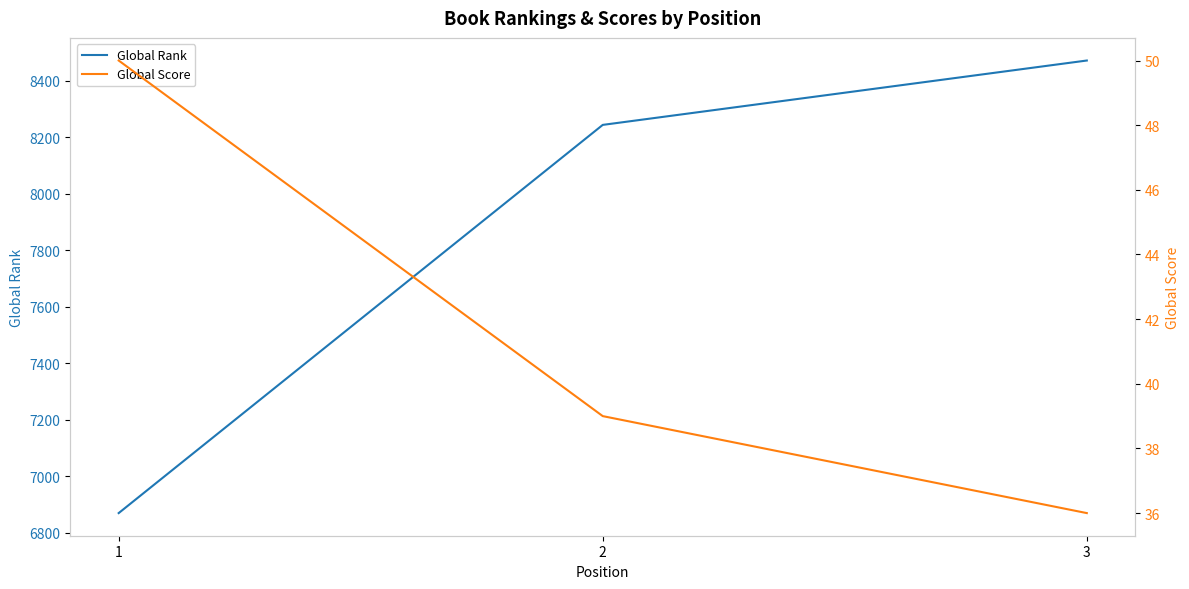

At which label is Global Rank closest to 7670?

2